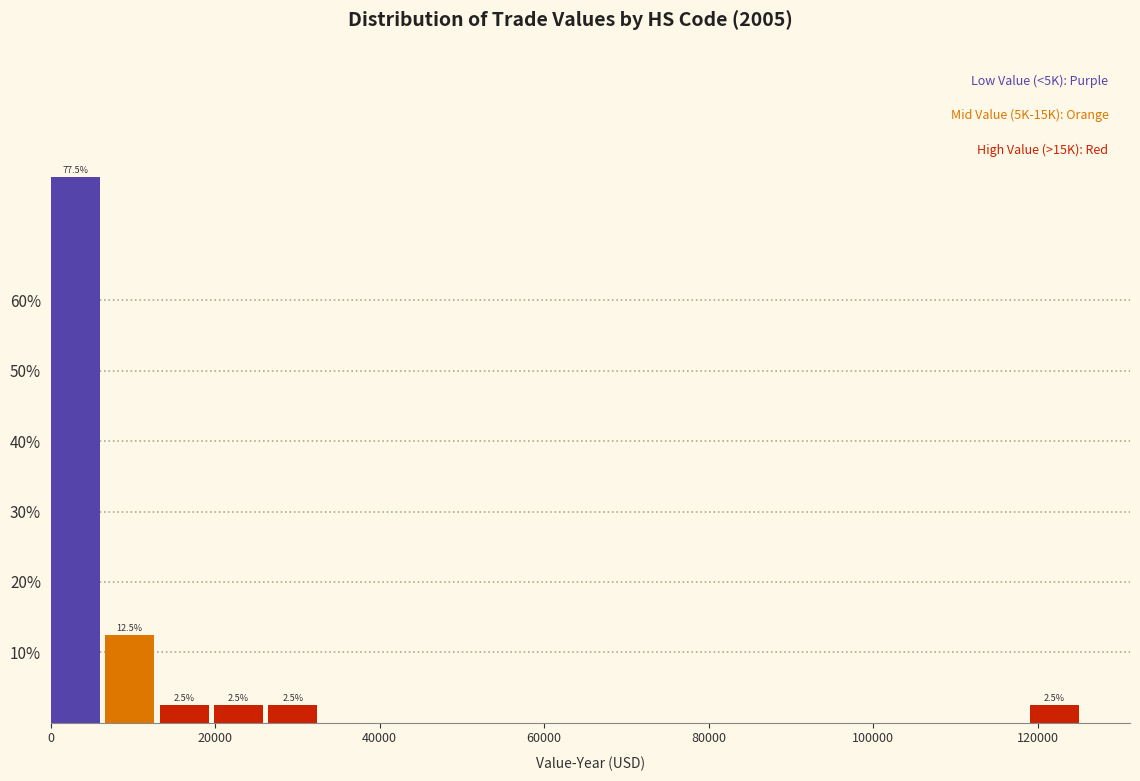

Read against the x-axis, roughly where is the centre of the tallest bar?

2000